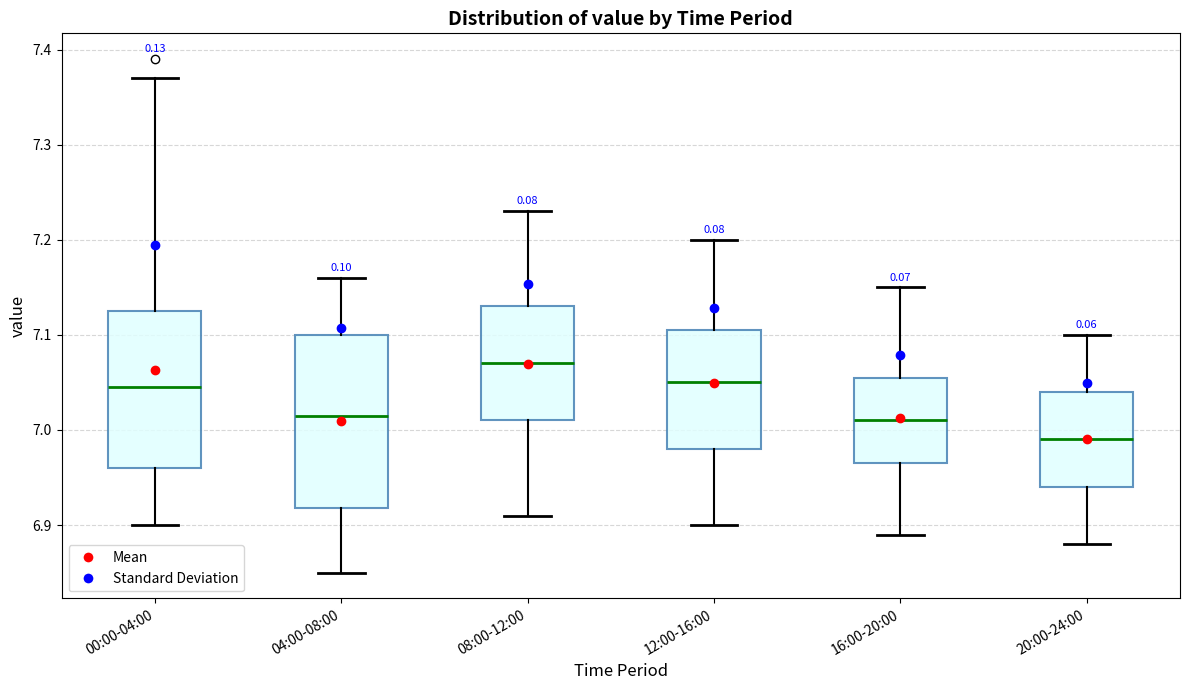

Where does the lower whisker of the box for 04:00-08:00 end on the y-axis? The values are not printed on the chart, so give them approximately, as read against the axis.

6.85